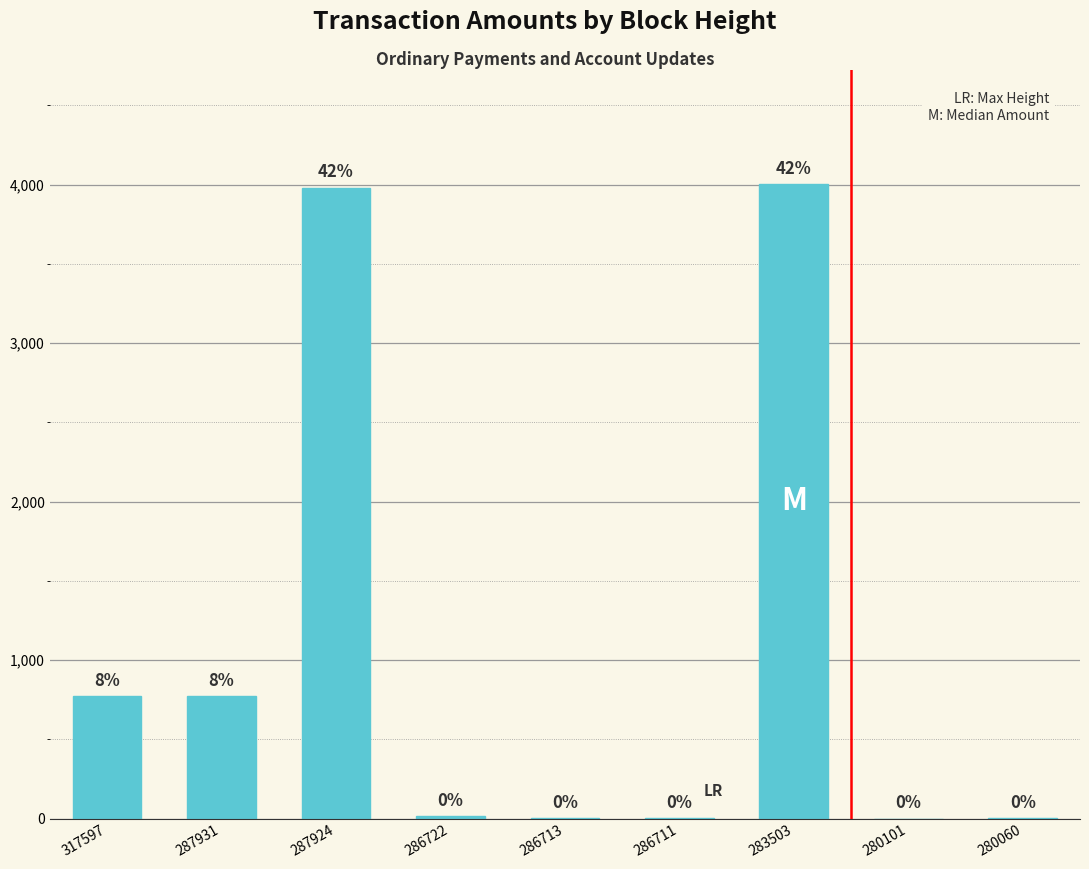

What is the sum of all values?

9558